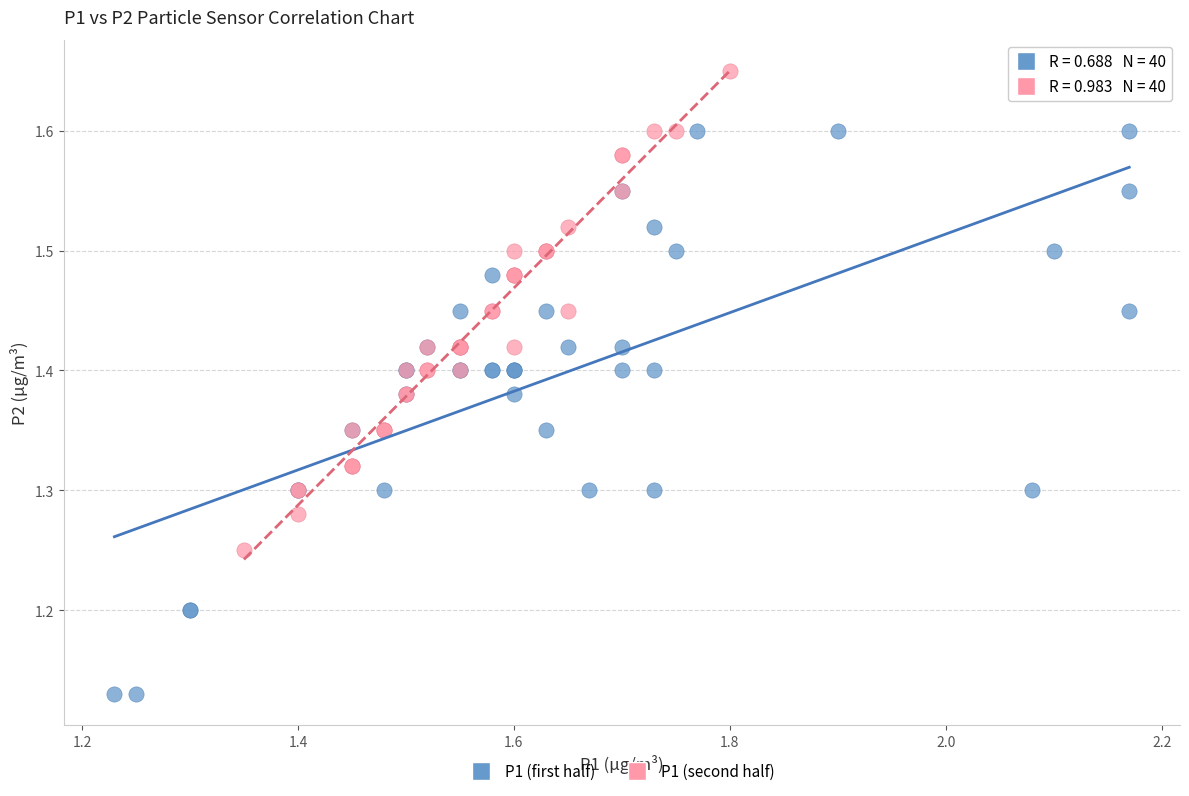

What are all the series names shown in the legend?

P1 (first half), P1 (second half)